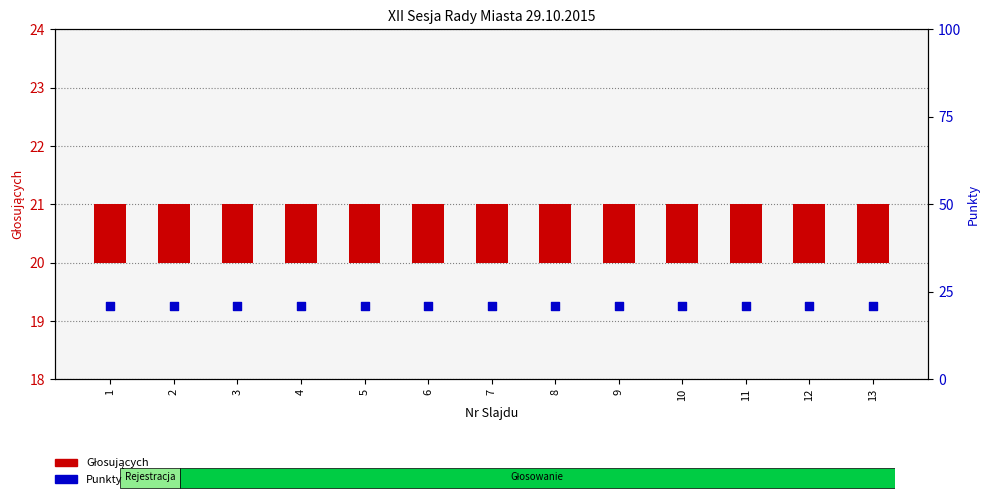

Which series reaches the maximum Y coordinate?

Punkty